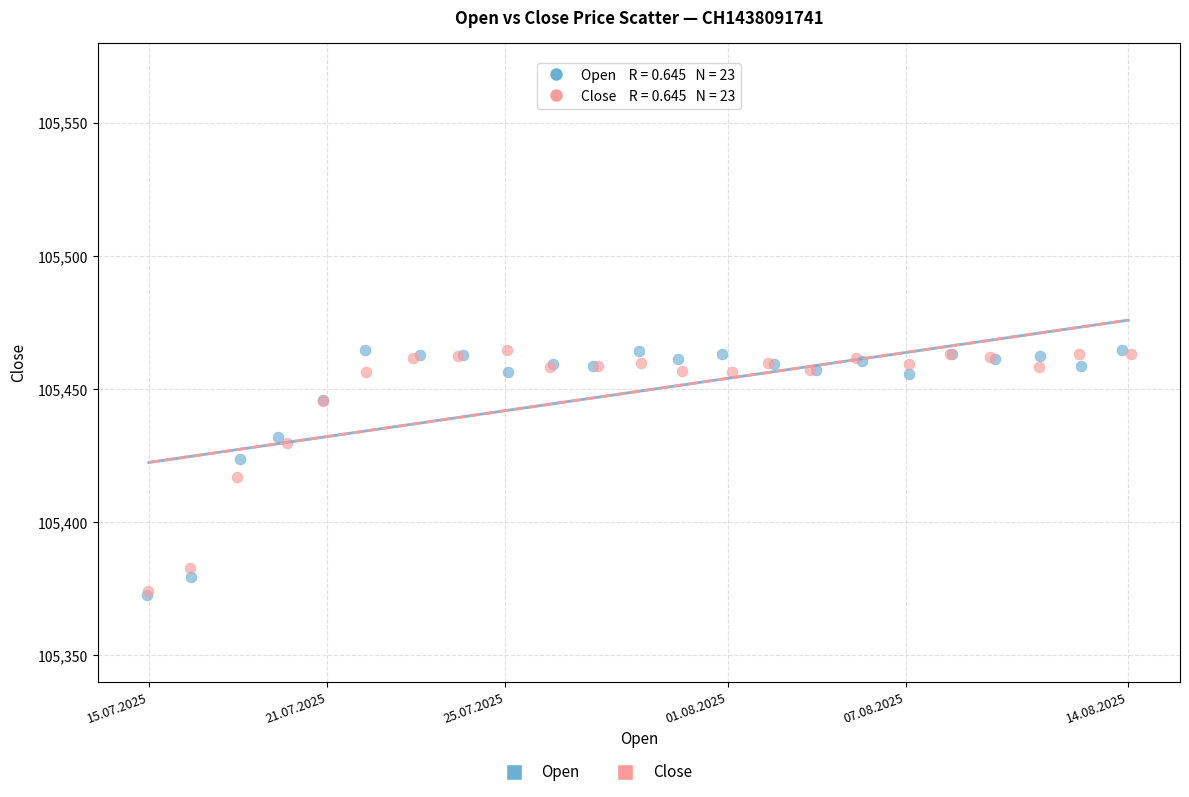

Which series has the largest Y range (max minus min)?

Open